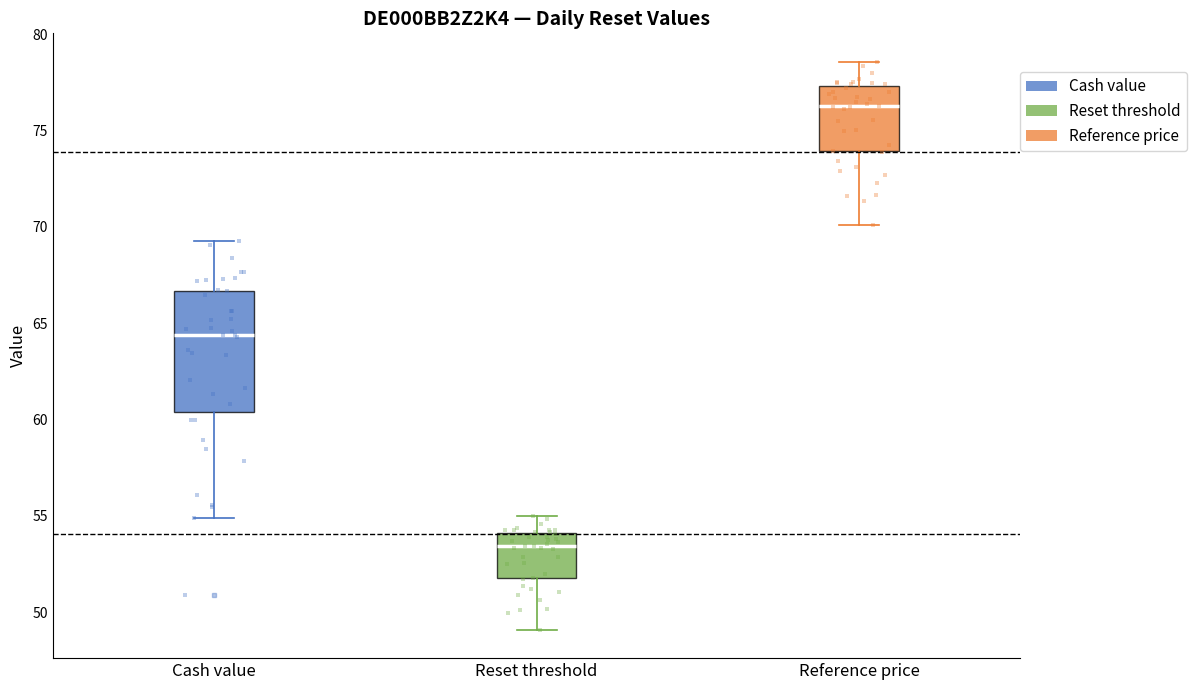

Which box is the tallest, from its lower edge to its upper edge?

Cash value